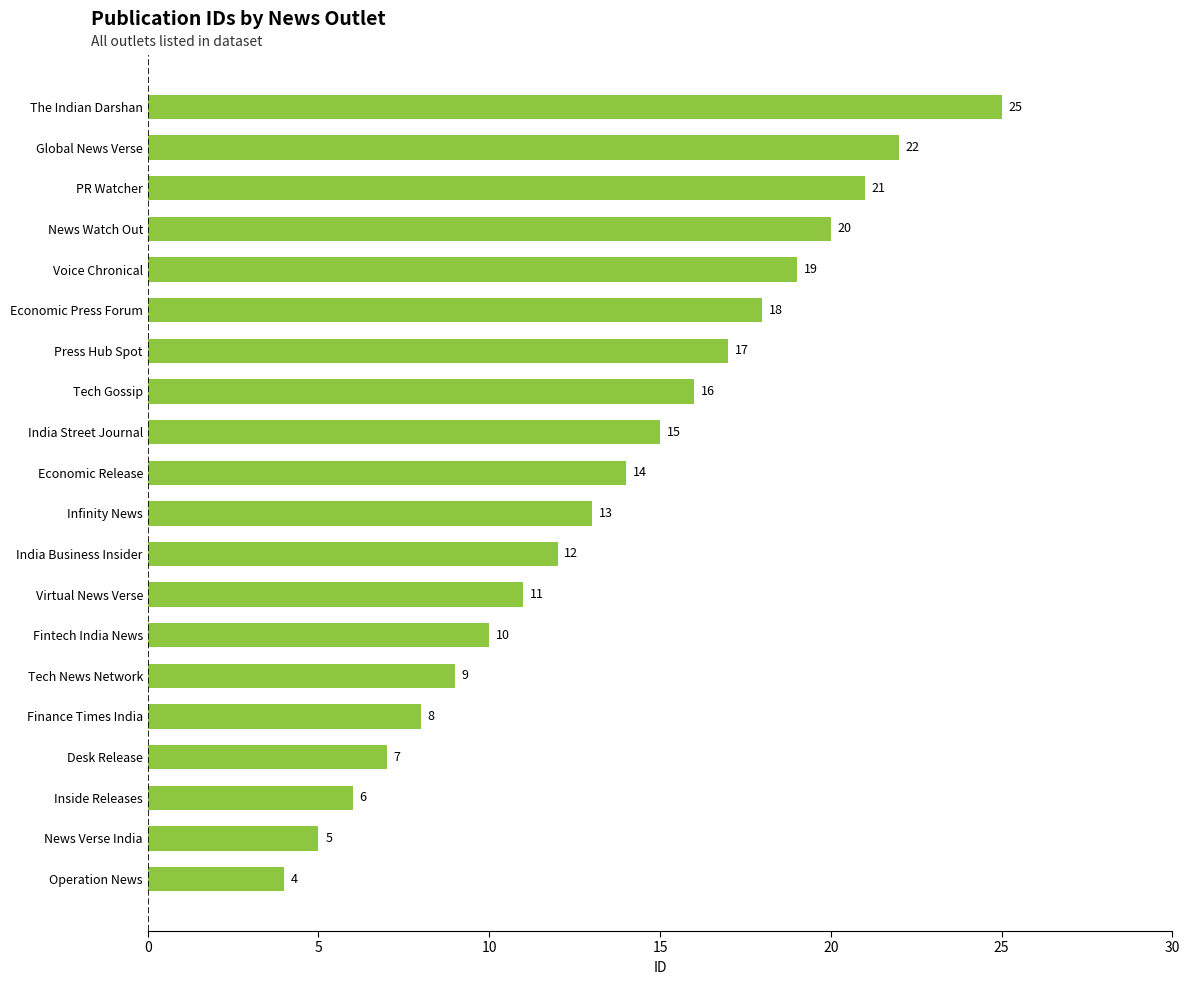

Does the chart contain stacked bars?

No